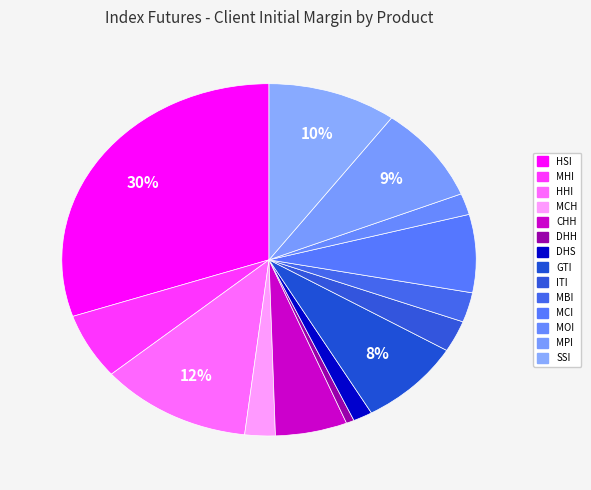

Which category has the biggest portion of the pie?

HSI